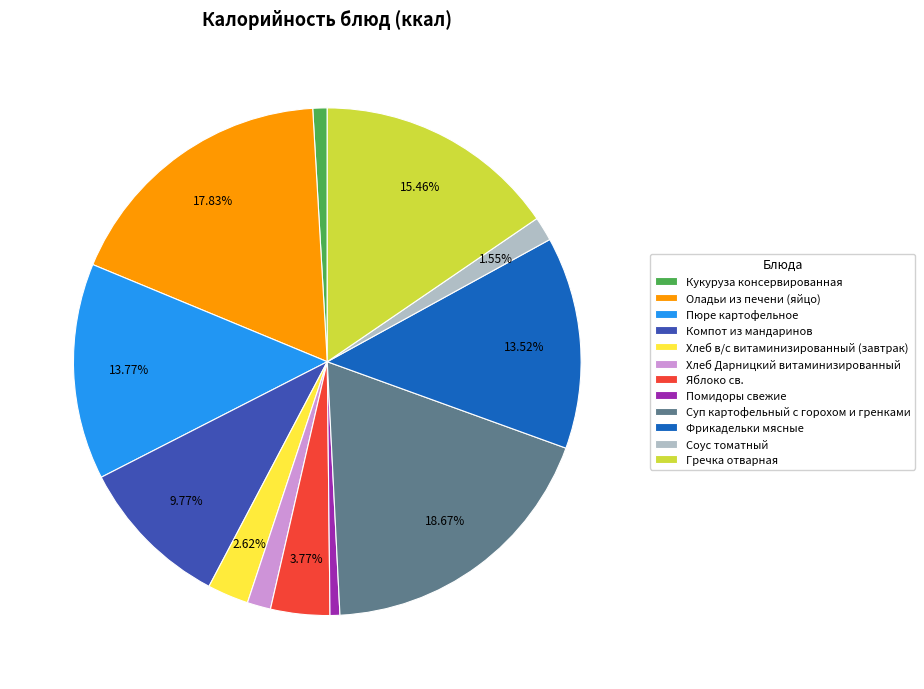

Combined, do Пюре картофельное and Хлеб Дарницкий витаминизированный account for over 50%?

No